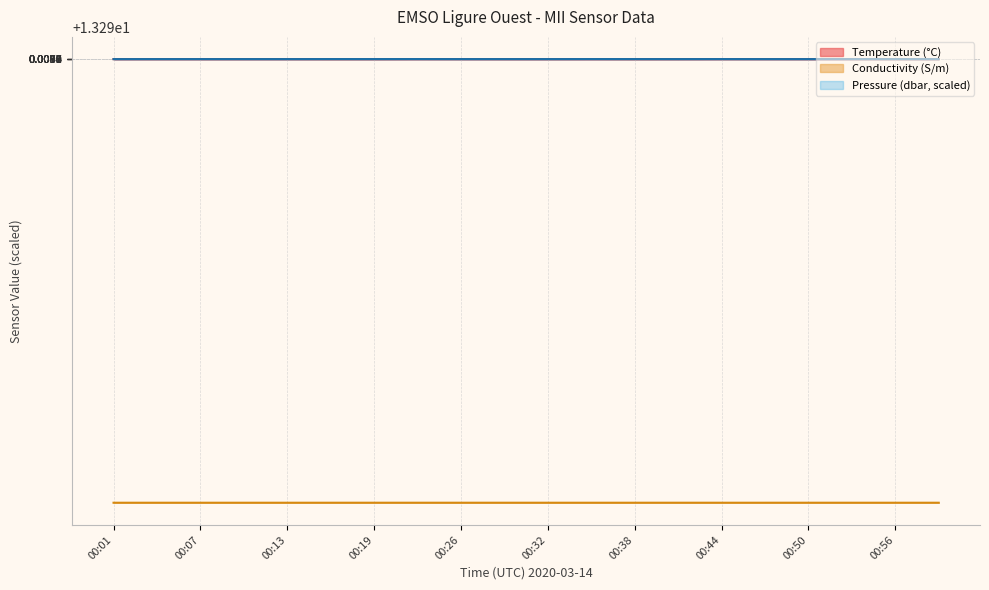

True or false: Temperature and Conductivity cross at least once.

False